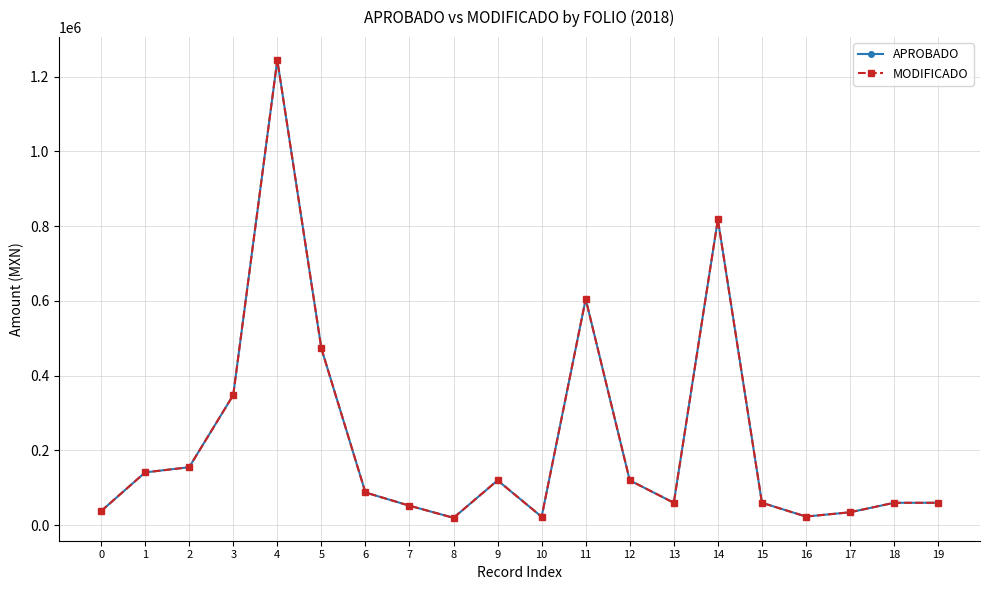

At 0, list the series in order from smallest to largest.

APROBADO, MODIFICADO